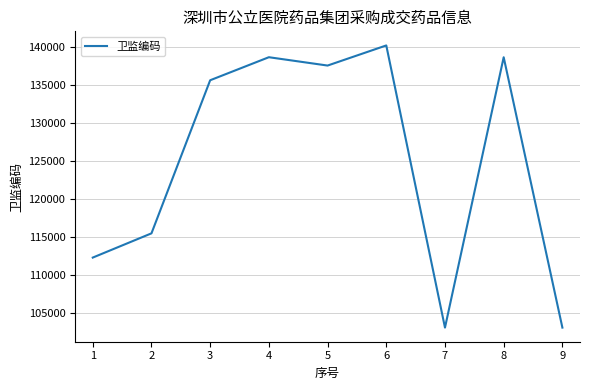

What is the smallest value displayed?

103041